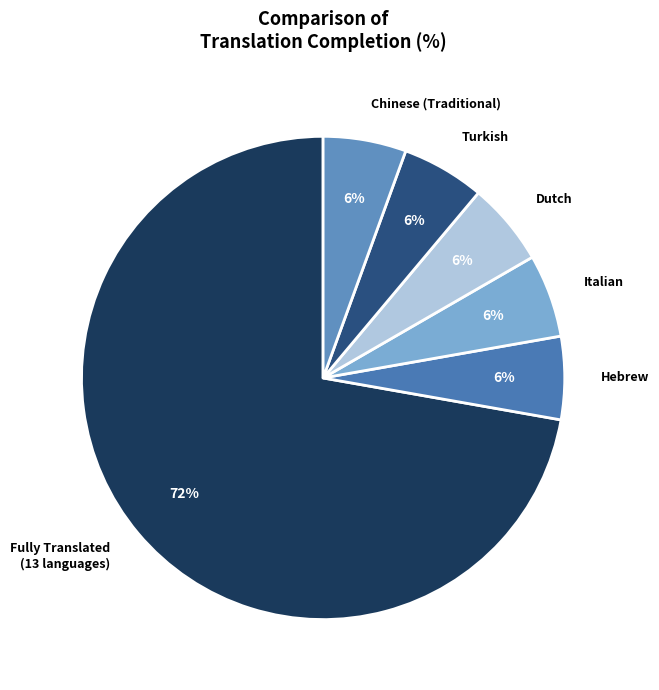

Does Turkish account for over 50% of the chart?

No